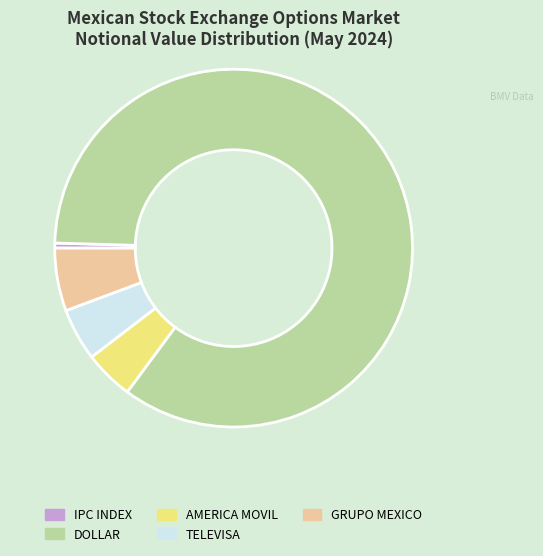

How many segments does this pie chart have?

5